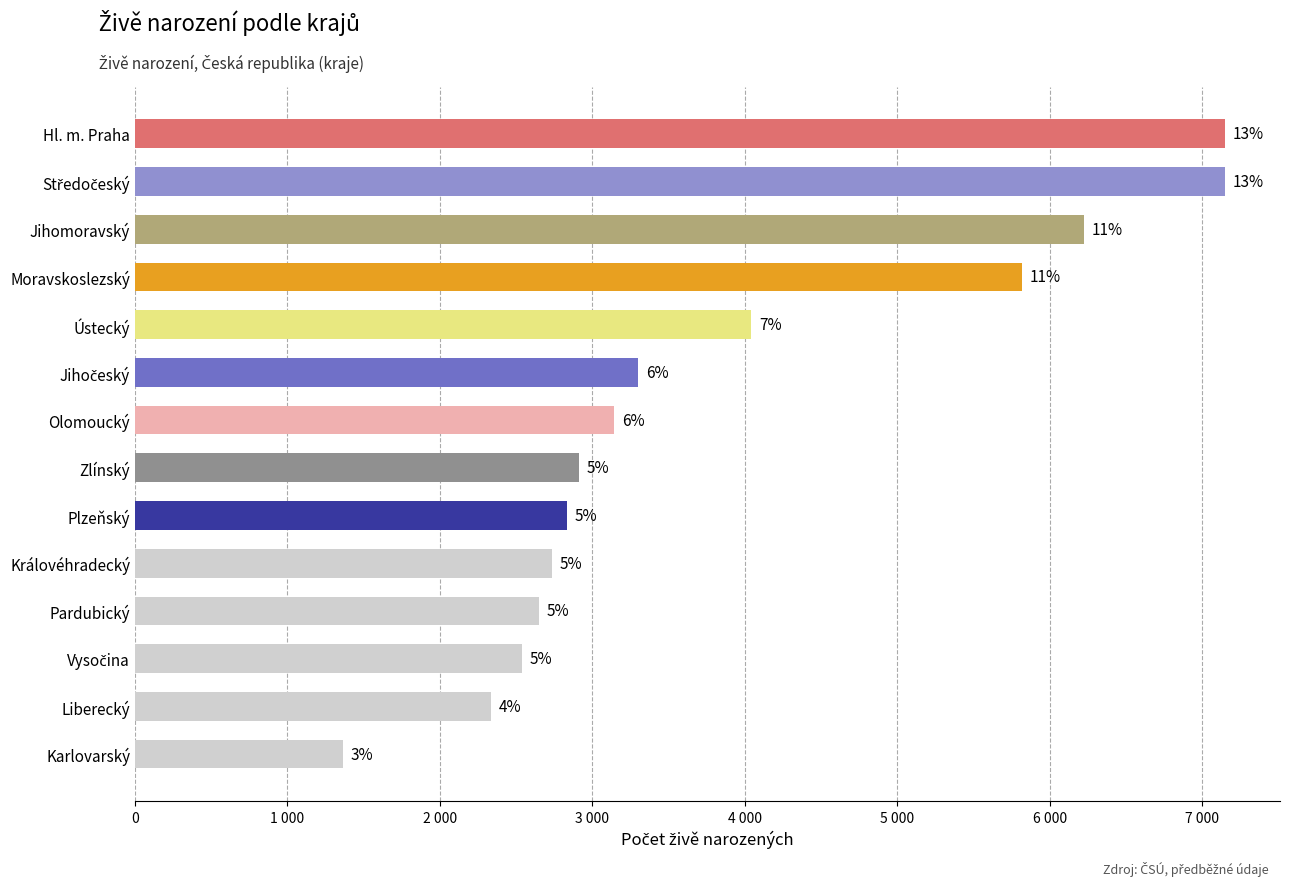

Are the bars horizontal?

Yes